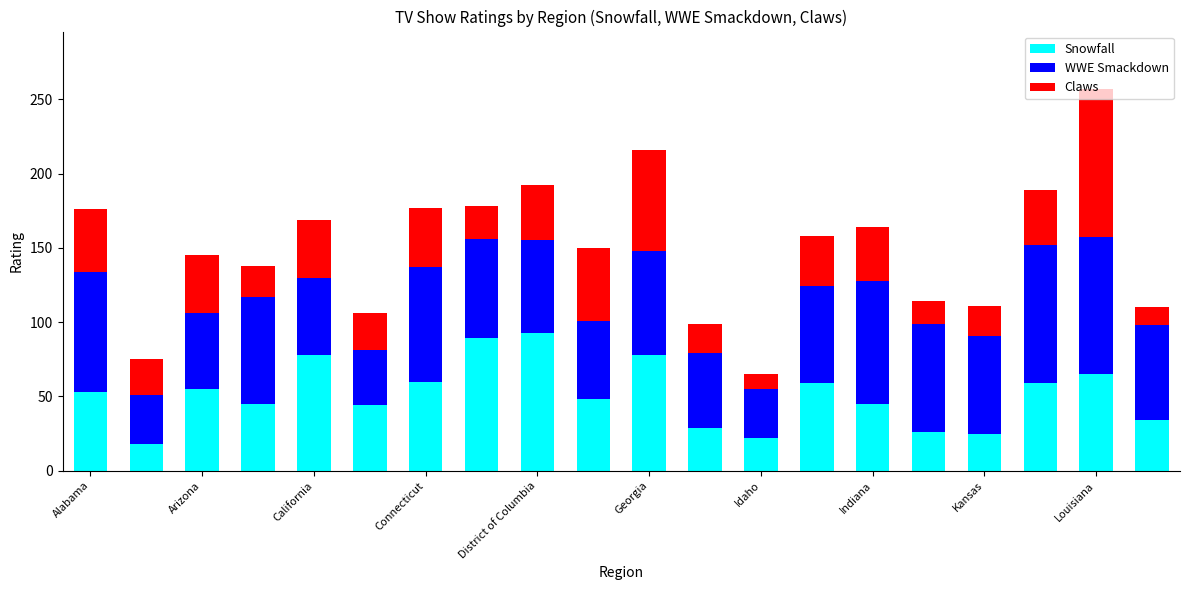

What is the difference between the maximum and minimum values in the Snowfall series?

75